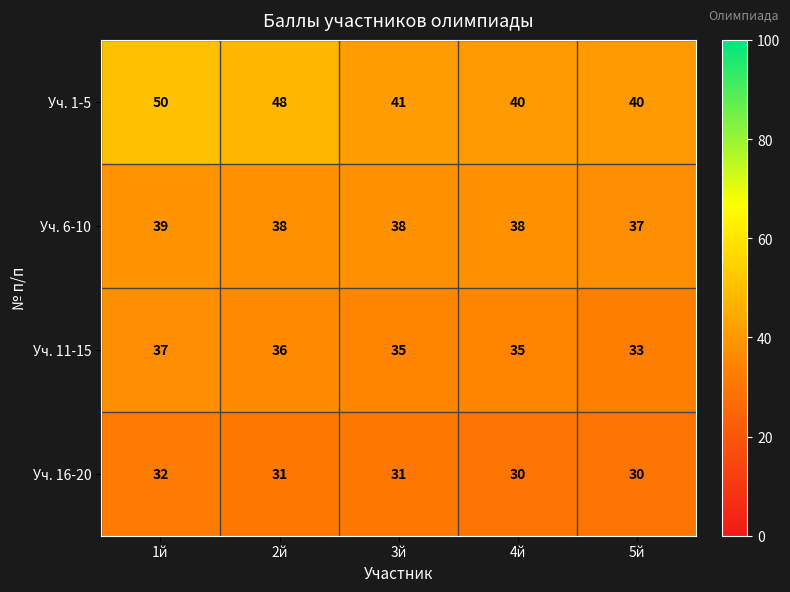

What is the sum of all Уч. 16-20 values?

154